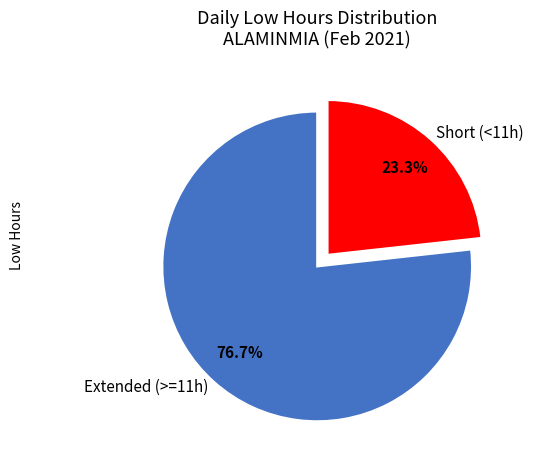

Is there any slice that represents more than half of the pie?

Yes